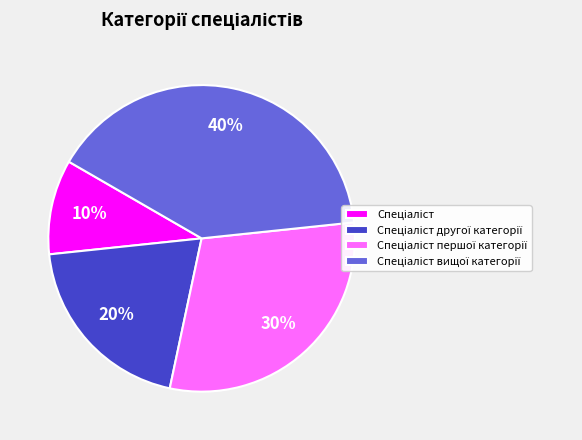

Is there a majority slice in this chart?

No